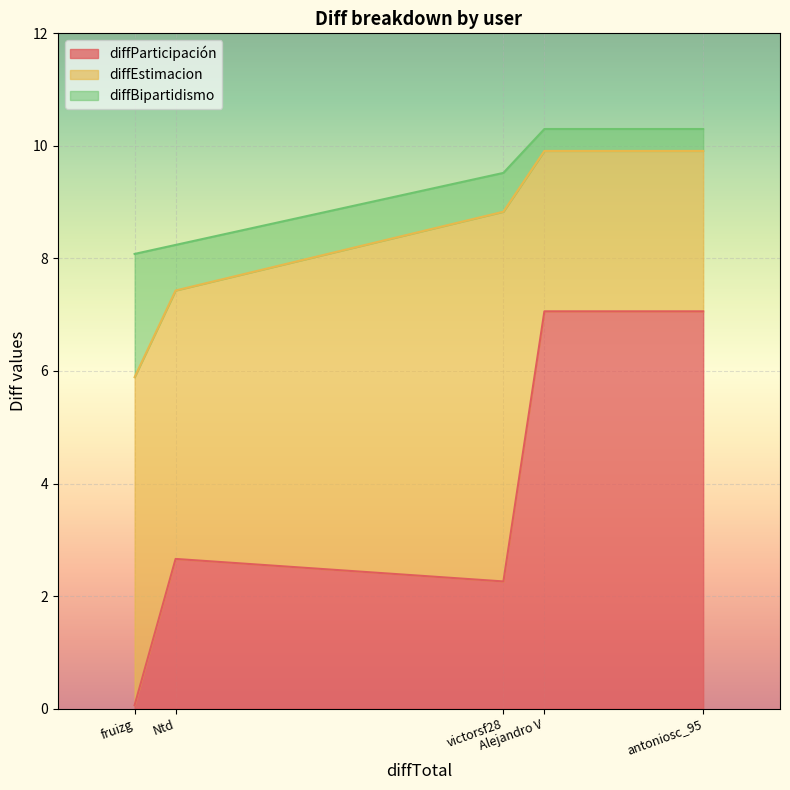

Rank the series by their average value, from lowest to highest.

diffBipartidismo, diffParticipación, diffEstimacion